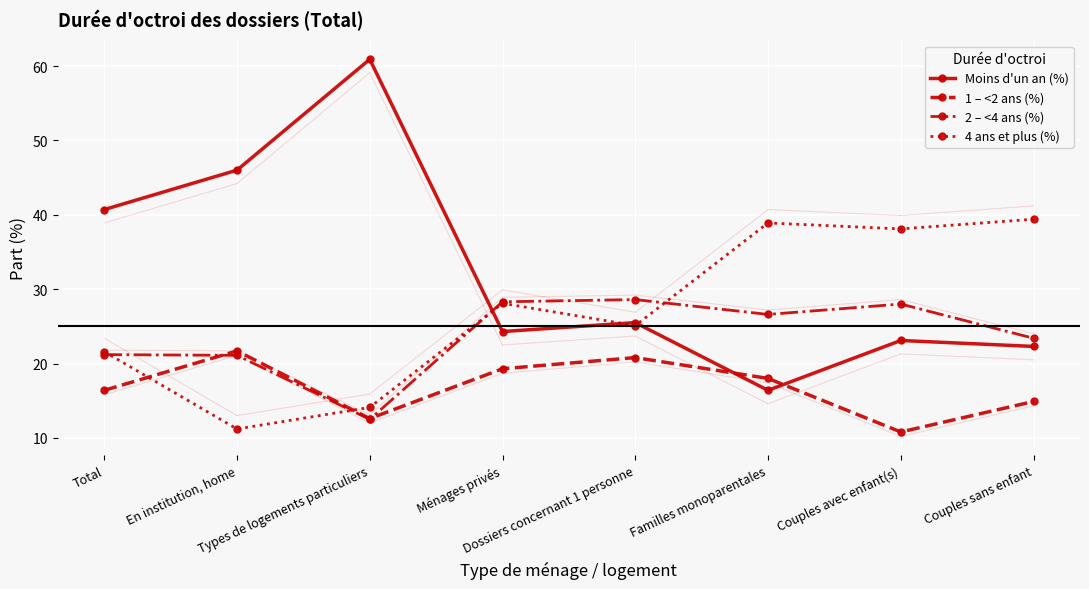

How many values in the Moins d'un an (%) series exceed 25?

4